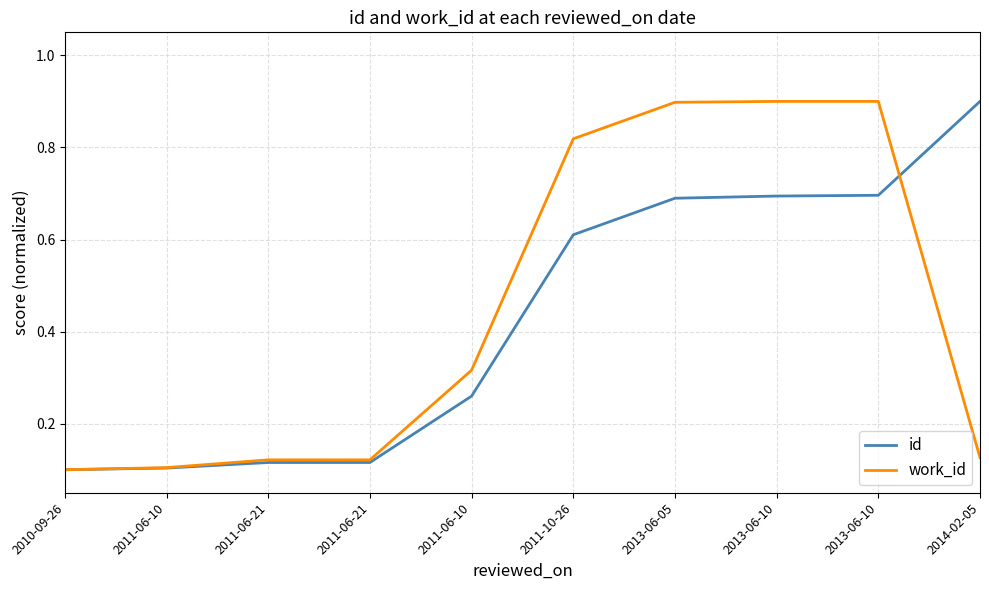

How many lines are shown in the chart?

2